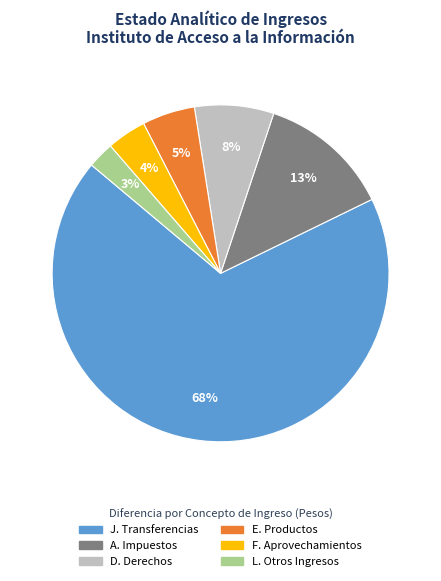

How many segments does this pie chart have?

6